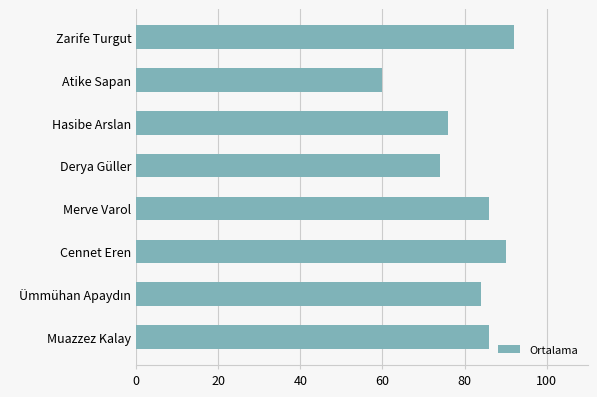

What is the difference between the second highest and second lowest values?

16